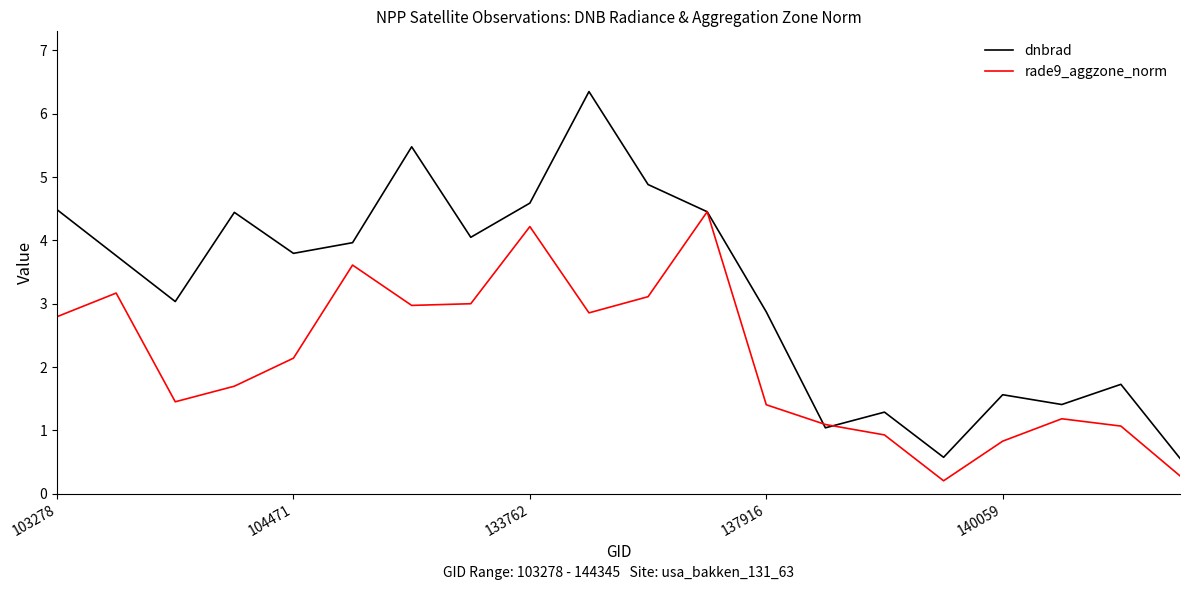

How many interior local valleys does the dnbrad series have?

6